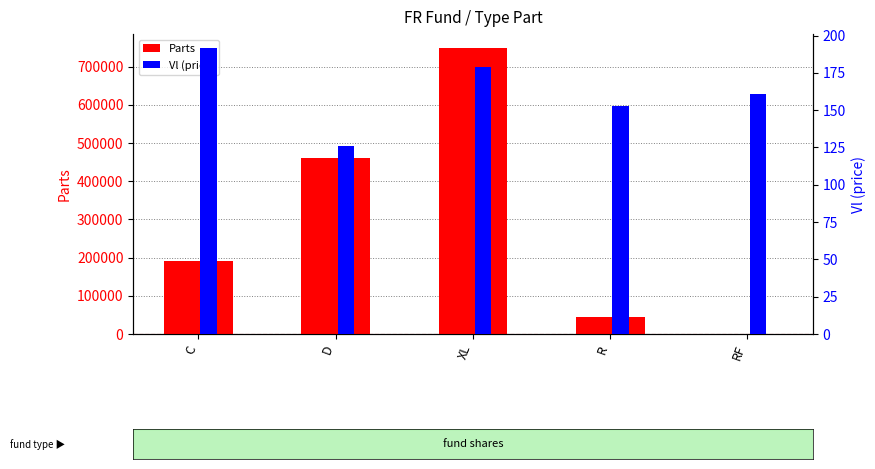

What is the sum of all Parts values?

1446124.8